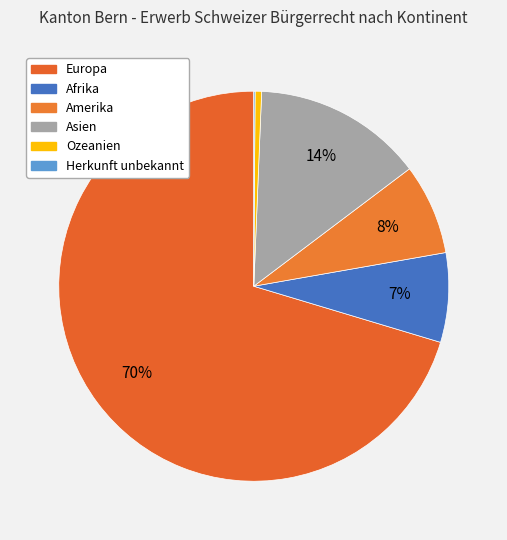

Is Europa the majority of the pie?

Yes